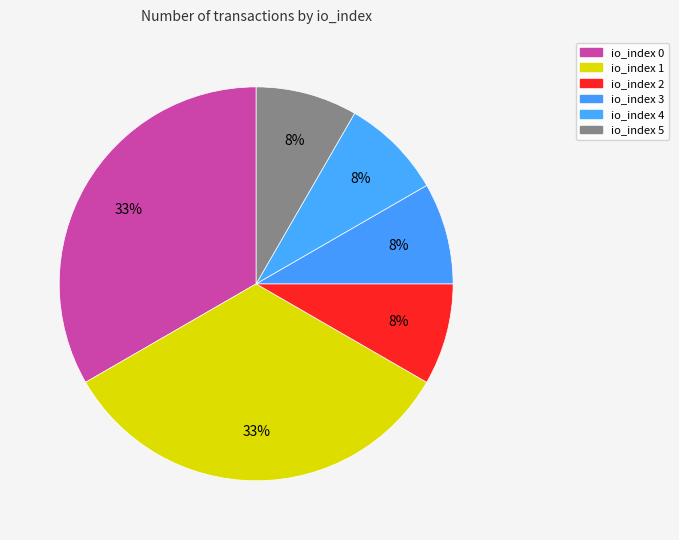

How many slices are in this pie chart?

6